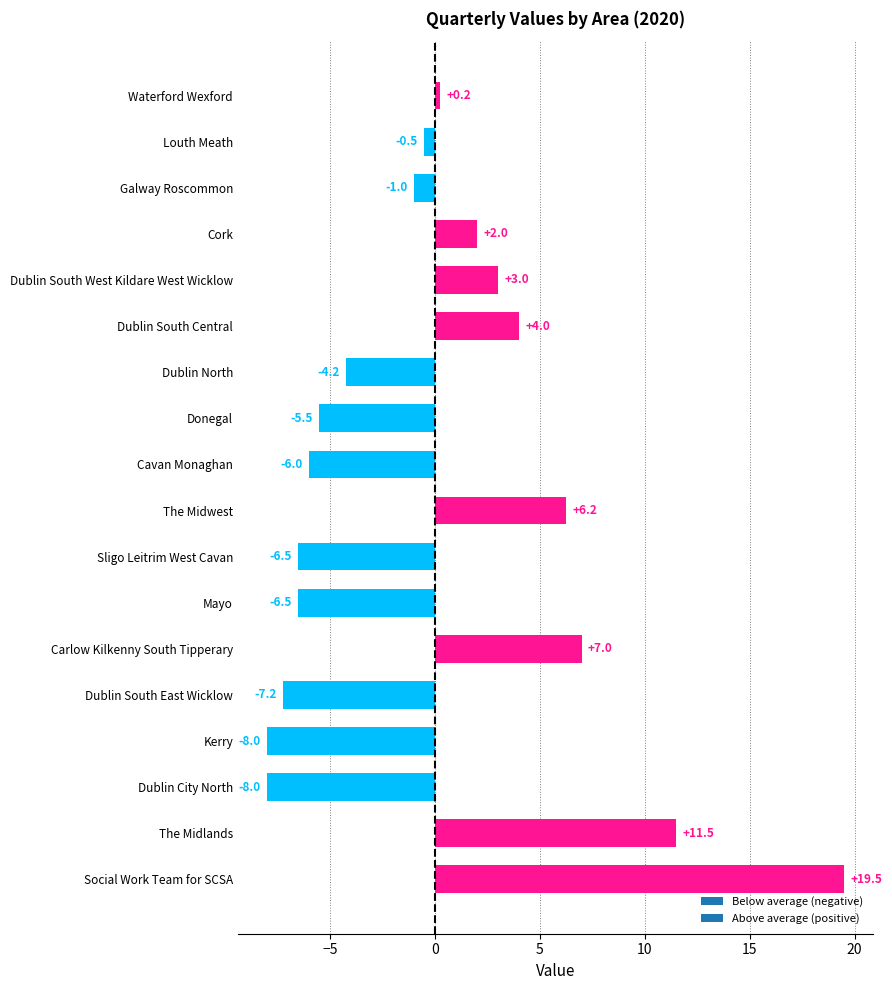

Are the bars horizontal?

Yes